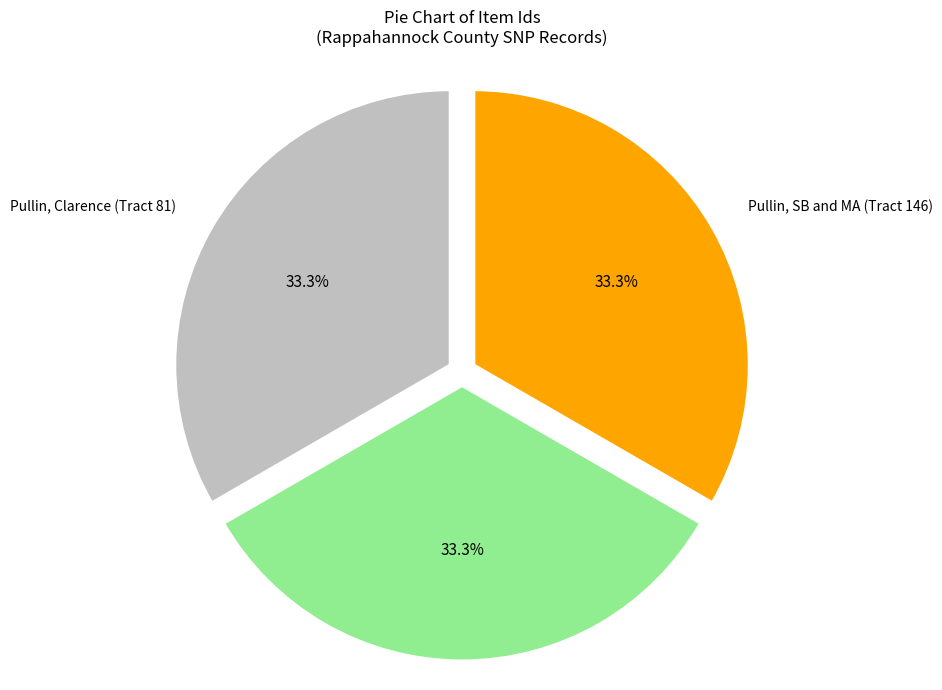

Is there a majority slice in this chart?

No